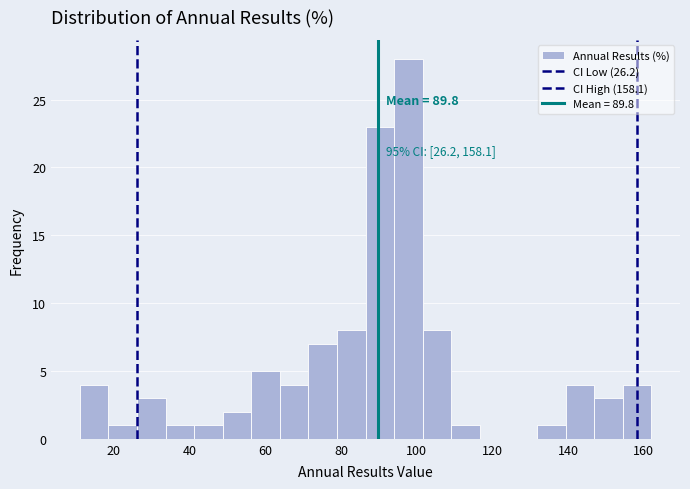

Around what value on the x-axis is the tallest bar? Give the approximate position of its centre, as read against the axis.

98